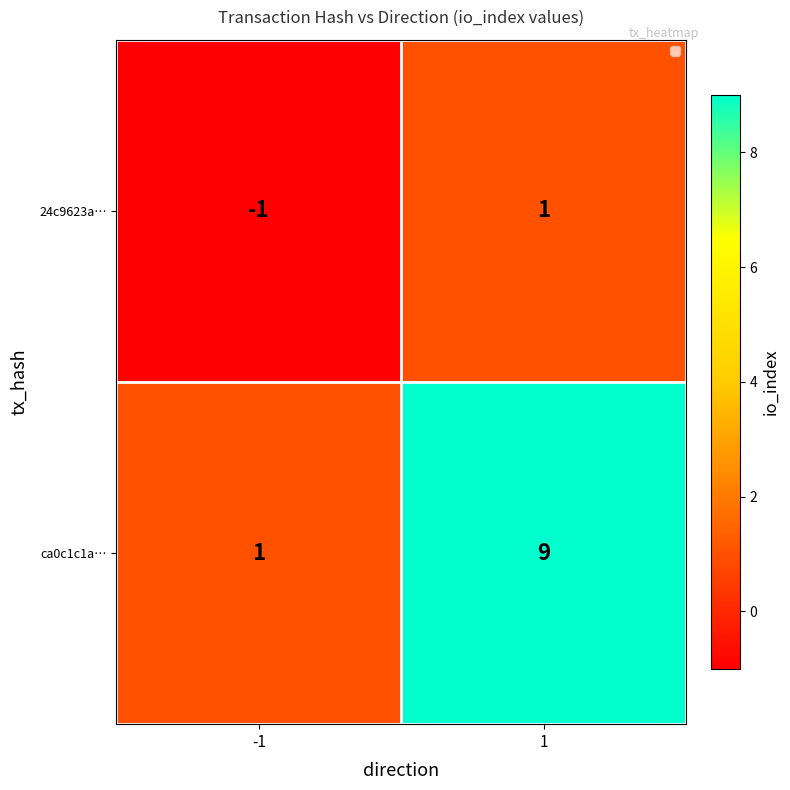

The value of 24c9623a… at -1 is -1. True or false?

True